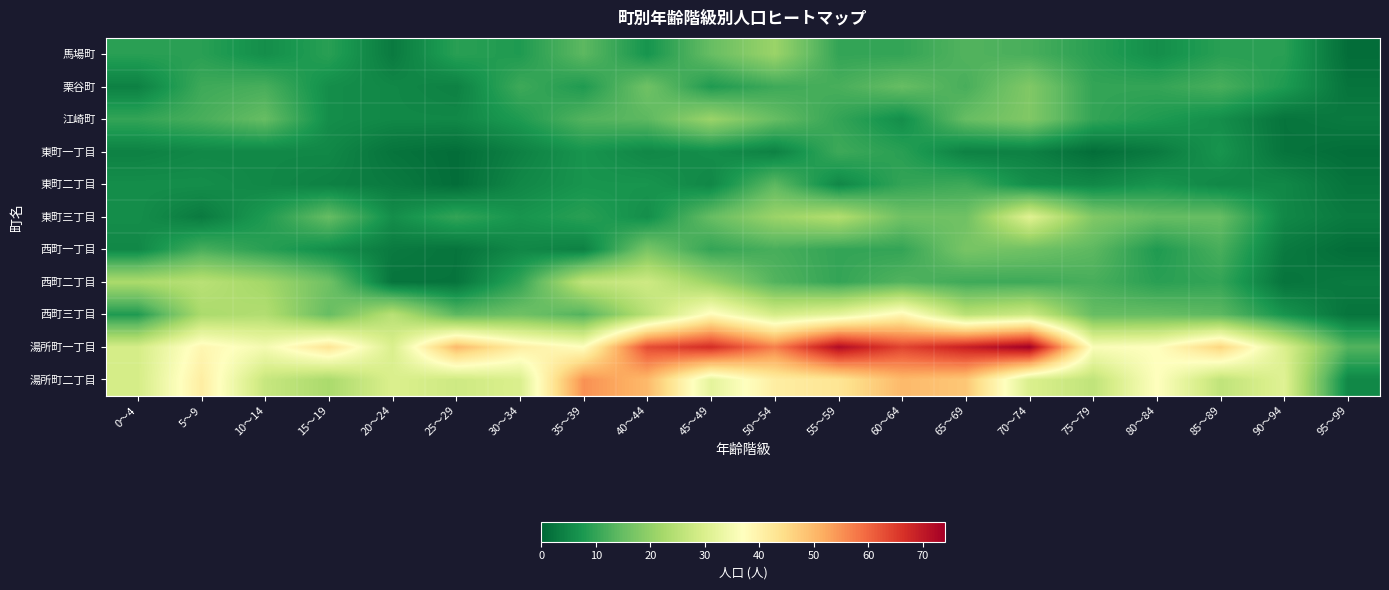

Rank the series by their maximum value, from lowest to highest.

東町一丁目, 東町二丁目, 西町一丁目, 栗谷町, 馬場町, 江崎町, 西町二丁目, 東町三丁目, 西町三丁目, 湯所町二丁目, 湯所町一丁目